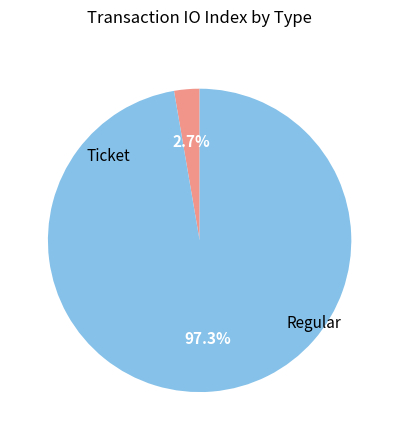

Is there a majority slice in this chart?

Yes